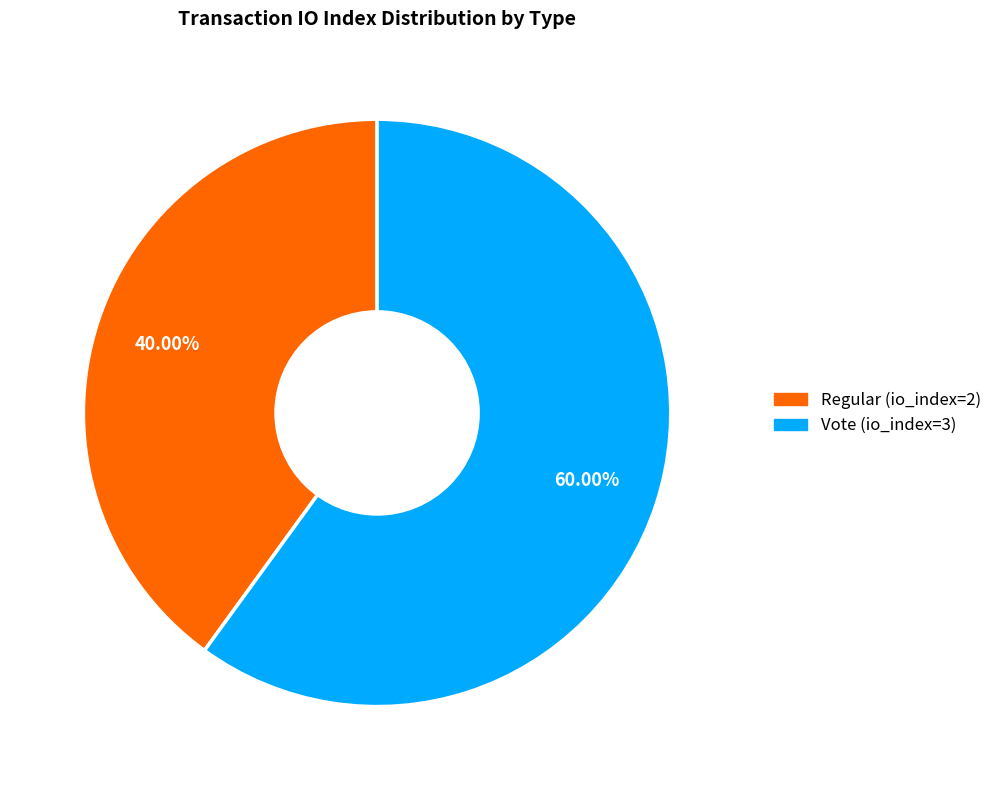

Combined, do Regular (io_index=2) and Vote (io_index=3) account for over 50%?

Yes